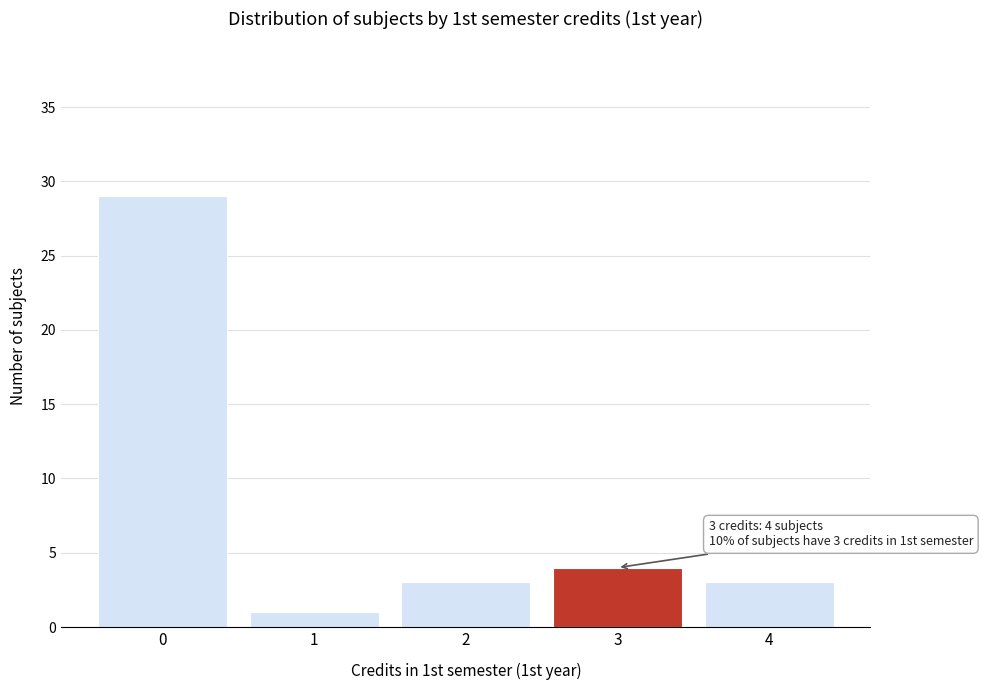

Over which range of the x-axis is the bar tallest?

-0.5 to 0.5